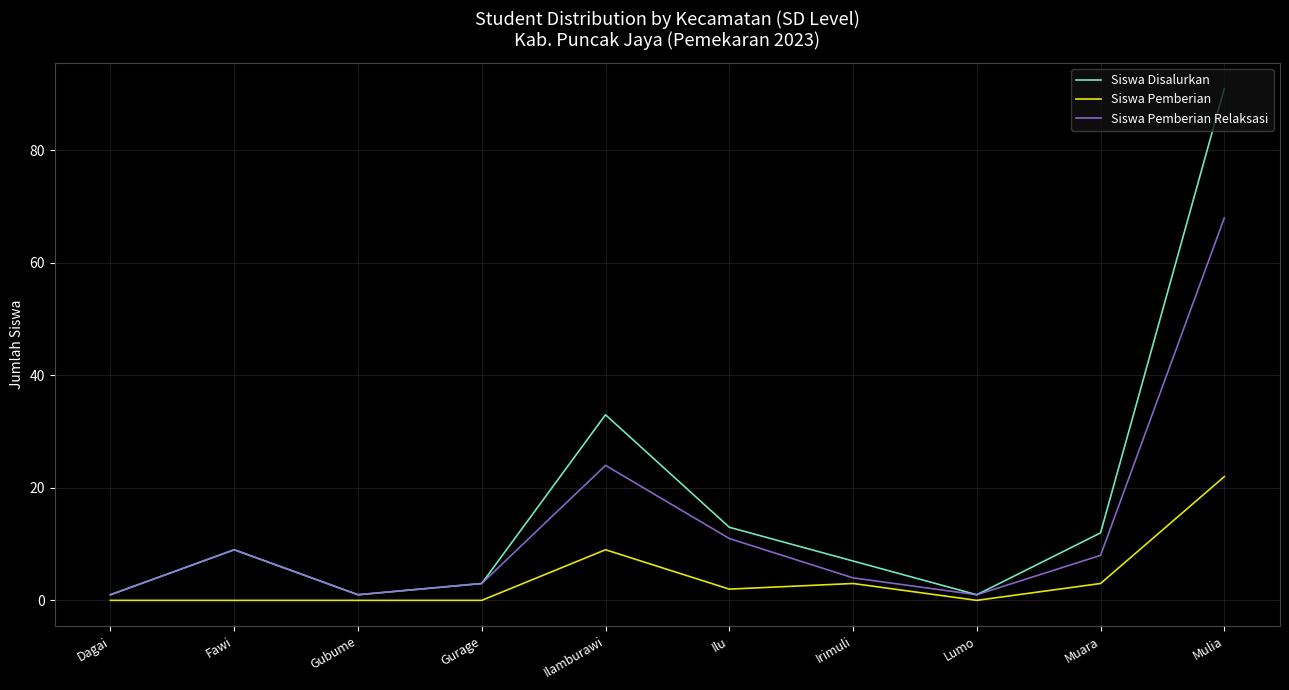

Reading left to right, list all the values displayed in this chart.

Siswa Disalurkan: 1	9	1	3	33	13	7	1	12	91
Siswa Pemberian: 0	0	0	0	9	2	3	0	3	22
Siswa Pemberian Relaksasi: 1	9	1	3	24	11	4	1	8	68